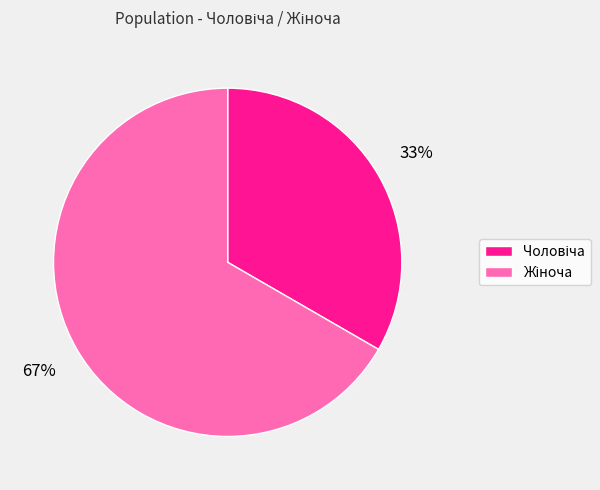

Does any single category account for the majority?

Yes